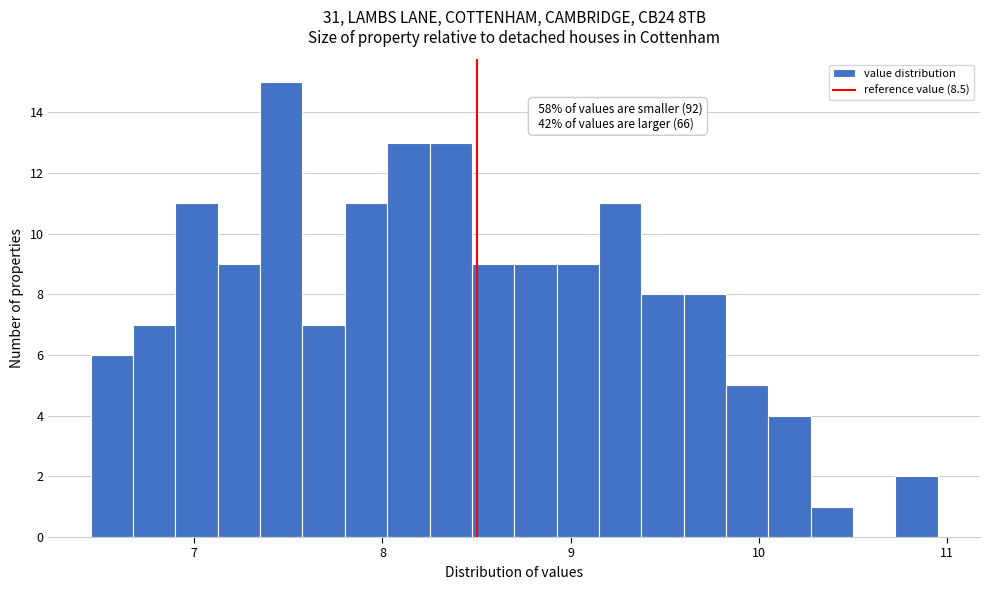

Around what value on the x-axis is the tallest bar? Give the approximate position of its centre, as read against the axis.

7.5